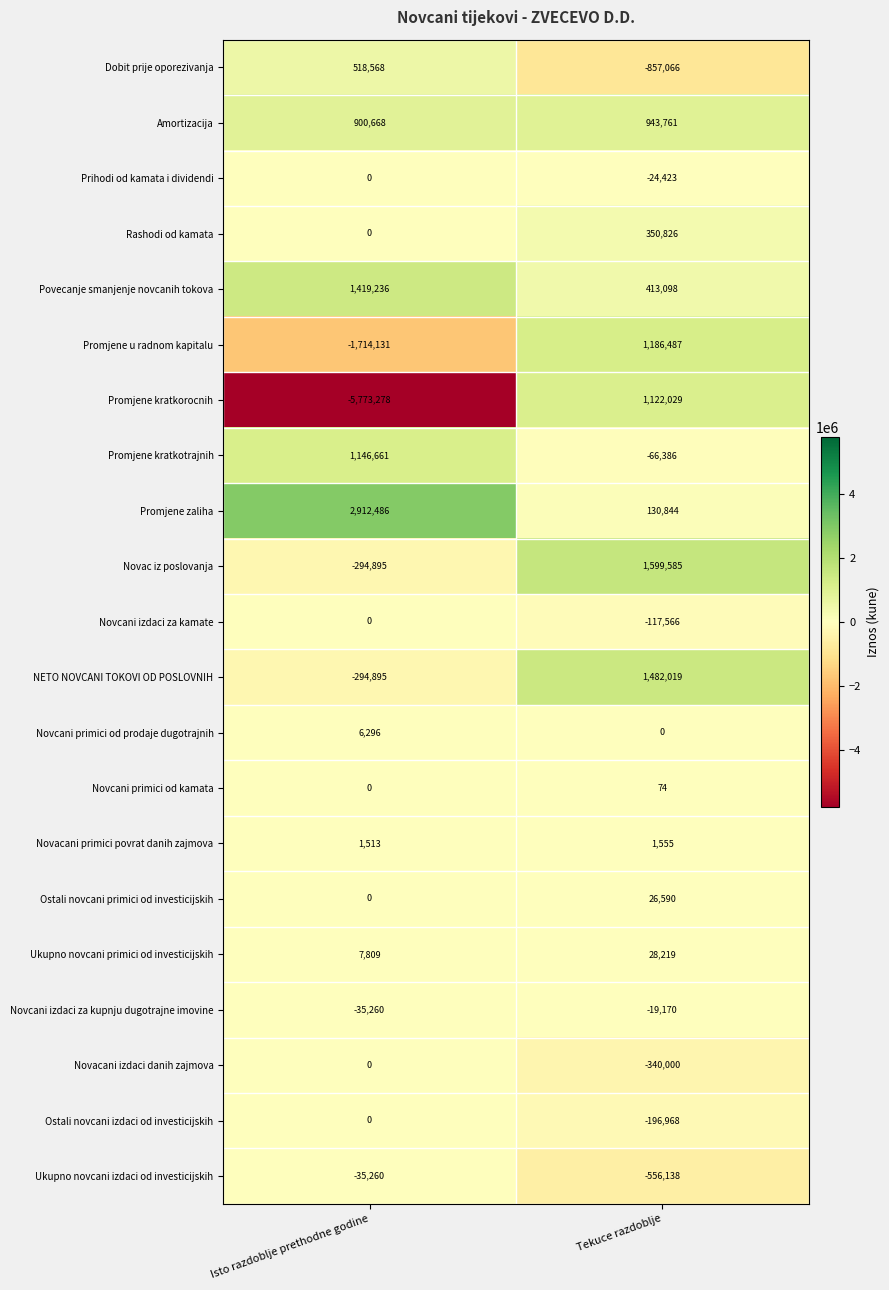

Which series has the largest total across all categories?

Promjene zaliha